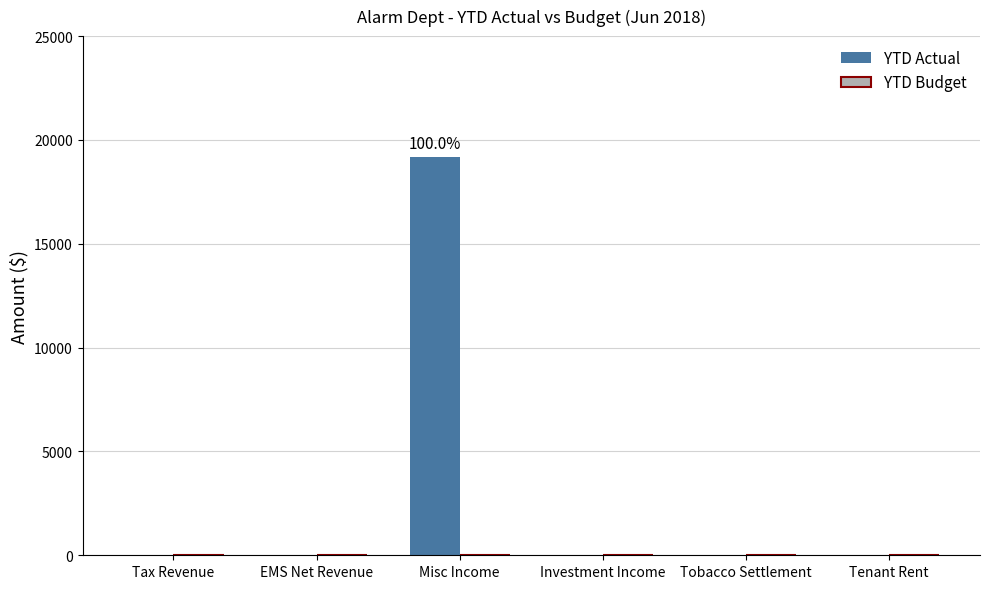

At which category does the chart reach its peak across all series?

Misc Income